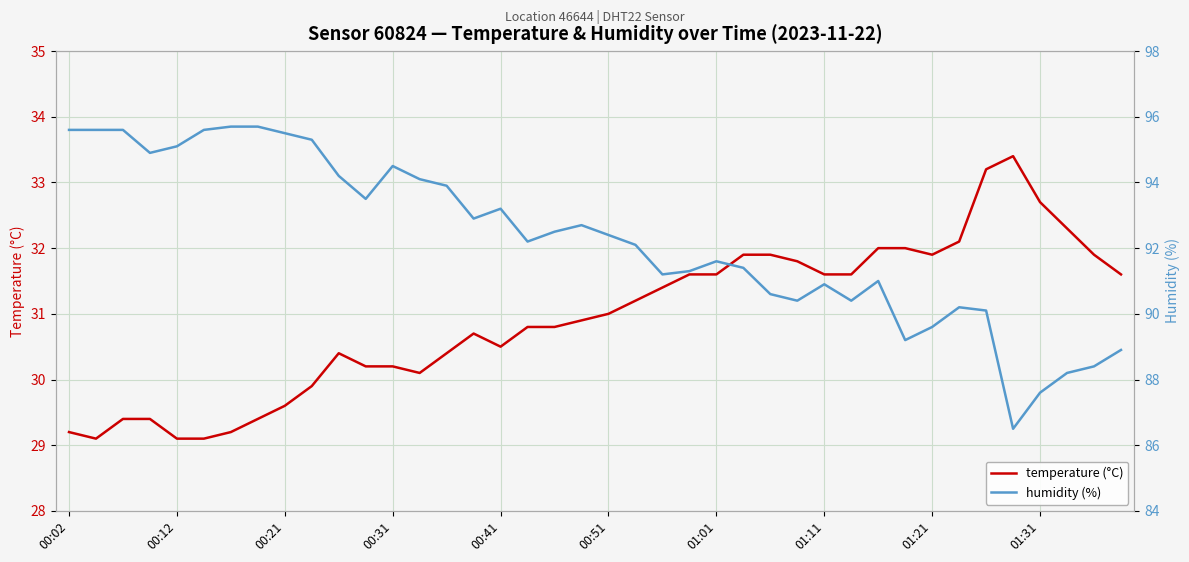

The temperature (°C) series shows 12.7 at 00:31. True or false?

False